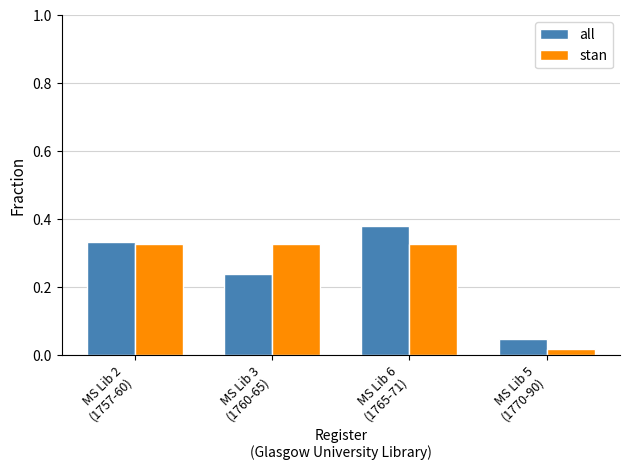

Are the bars horizontal?

No